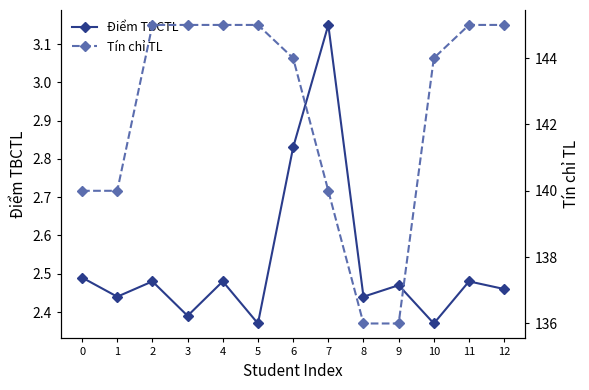

Which series has the largest range (max minus min)?

Tín chỉ TL